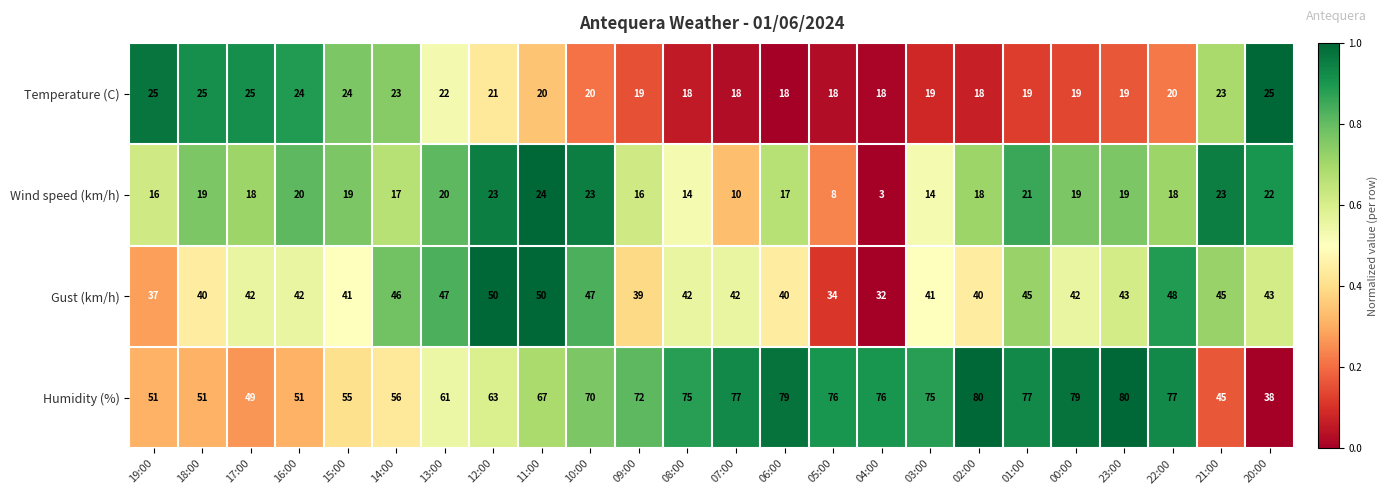

Which series has the largest total across all categories?

Humidity (%)